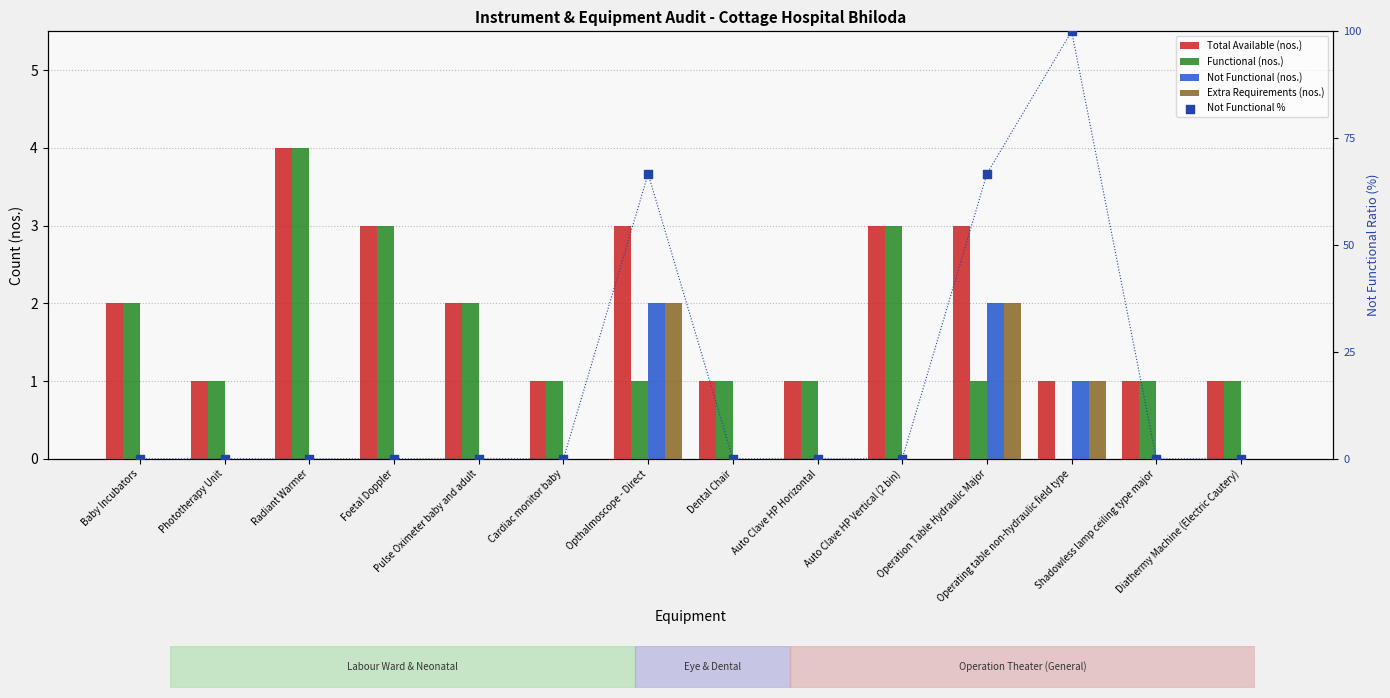

What are all the series names shown in the legend?

Total Available (nos.), Functional (nos.), Not Functional (nos.), Extra Requirements (nos.), Not Functional %